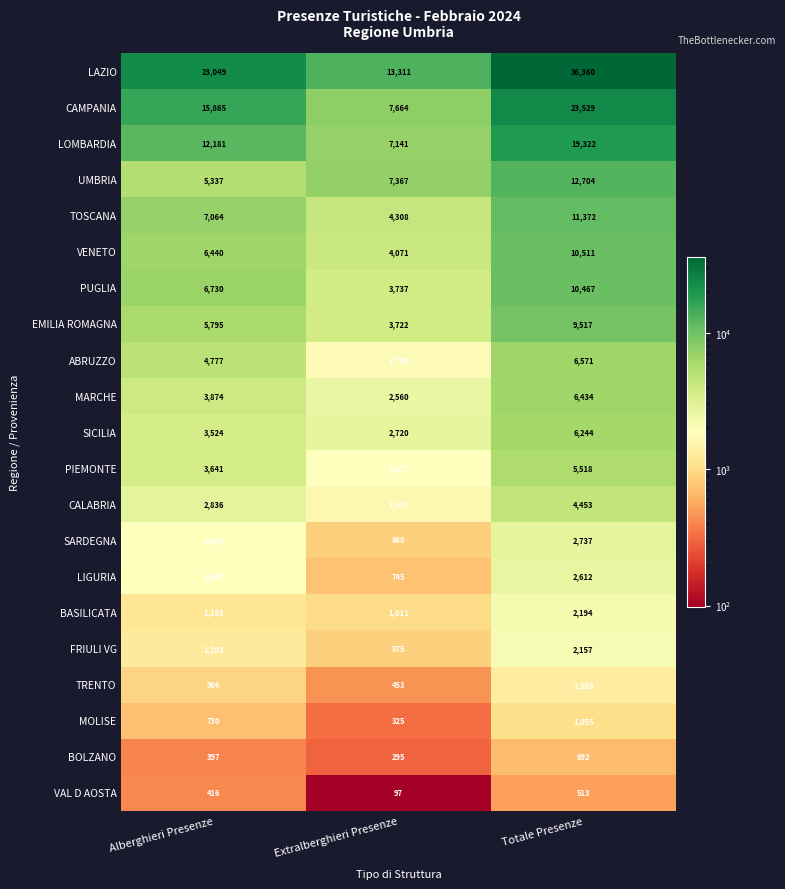

Count the BASILICATA values in the range 1011 to 2194.

3